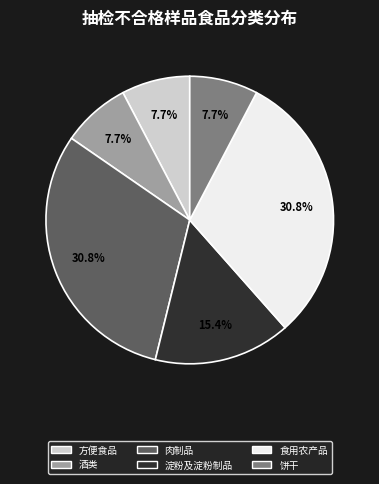

What is the total percentage of 淀粉及淀粉制品 and 食用农产品?

46.2%